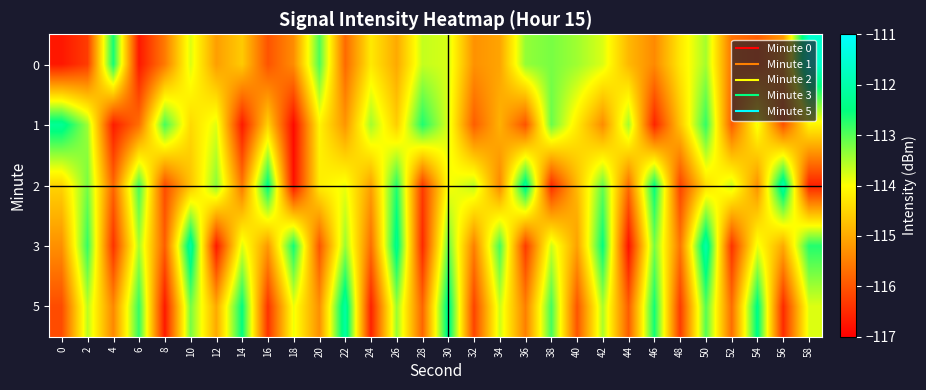

Which has a higher value, 58 or 52?

58